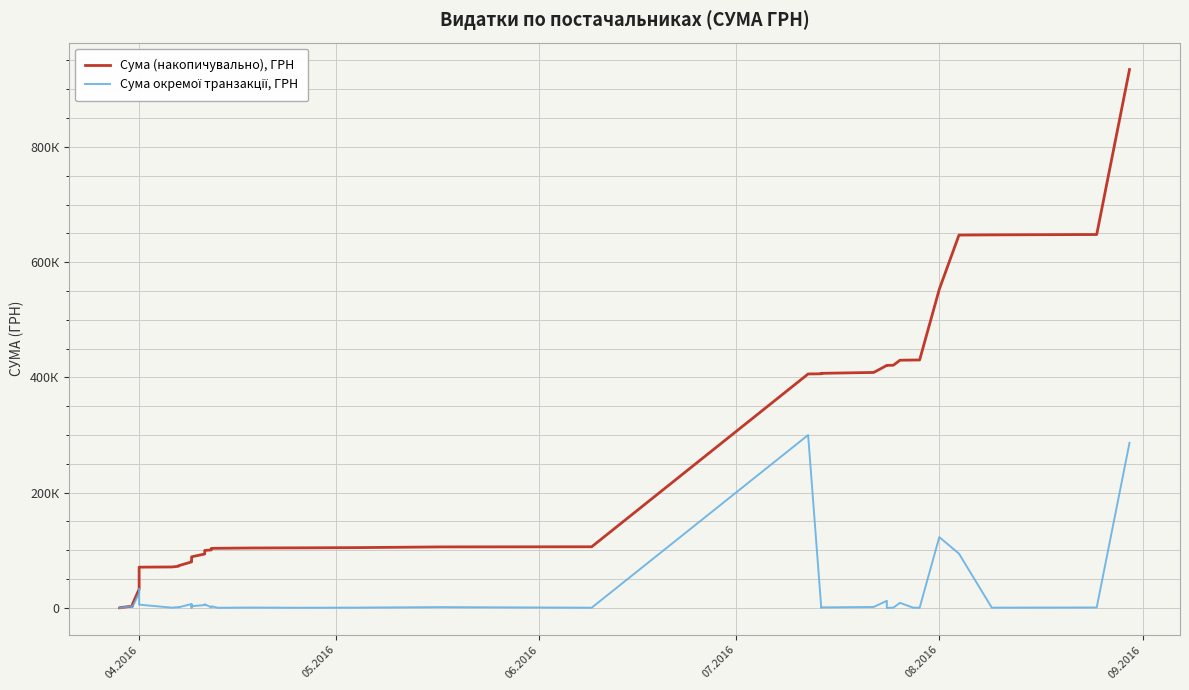

What is the maximum value for Сума окремої транзакції, ГРН?

299923.2